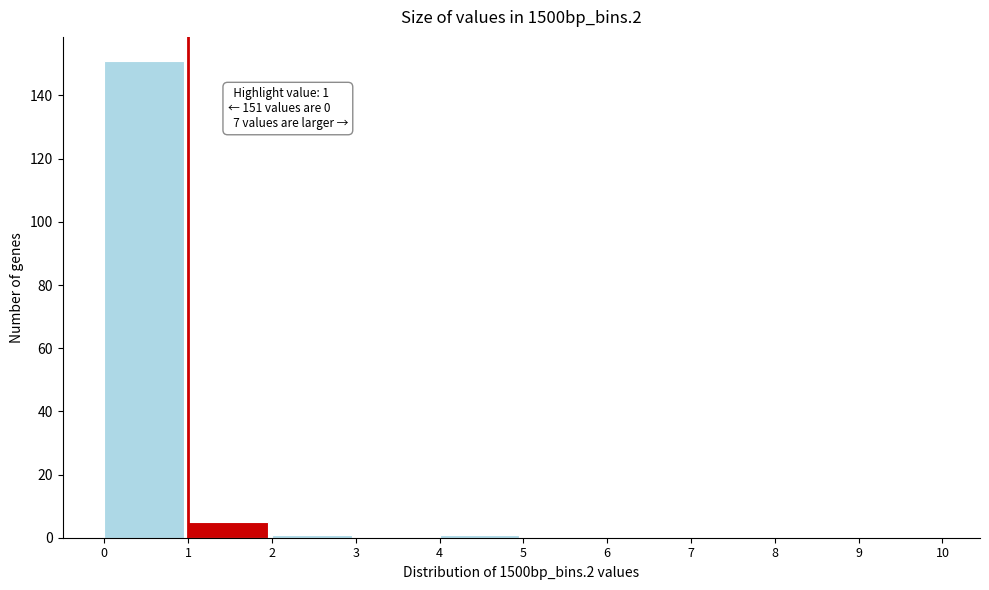

Over which range of the x-axis is the bar tallest?

0 to 1